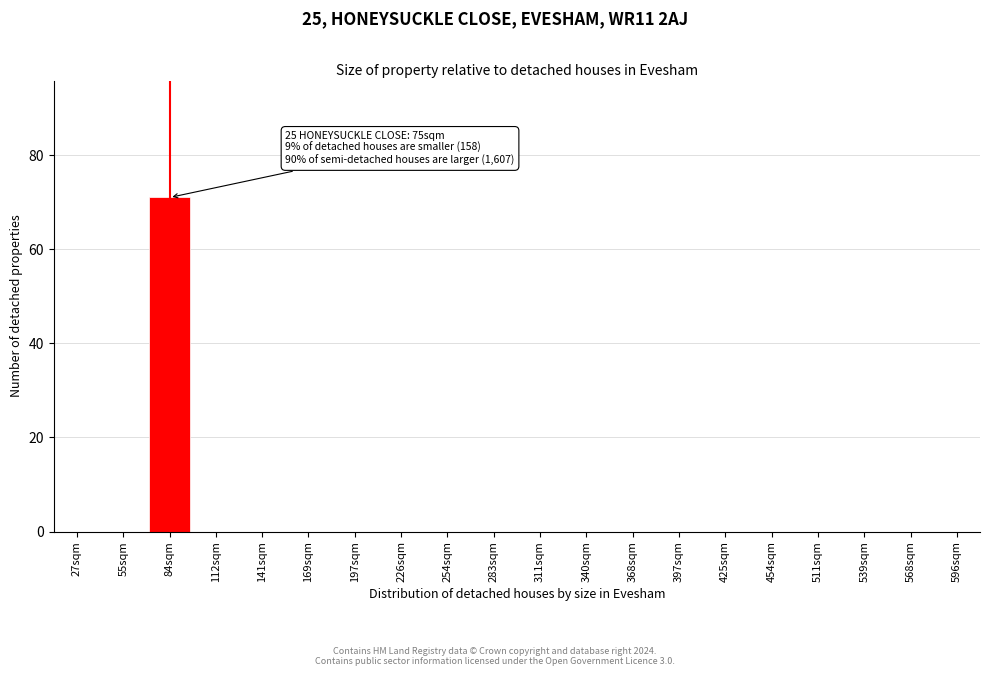

Reading right to left, list all the values displayed in this chart.

596sqm=0	568sqm=0	539sqm=0	511sqm=0	454sqm=0	425sqm=0	397sqm=0	368sqm=0	340sqm=0	311sqm=0	283sqm=0	254sqm=0	226sqm=0	197sqm=0	169sqm=0	141sqm=0	112sqm=0	84sqm=71	55sqm=0	27sqm=0